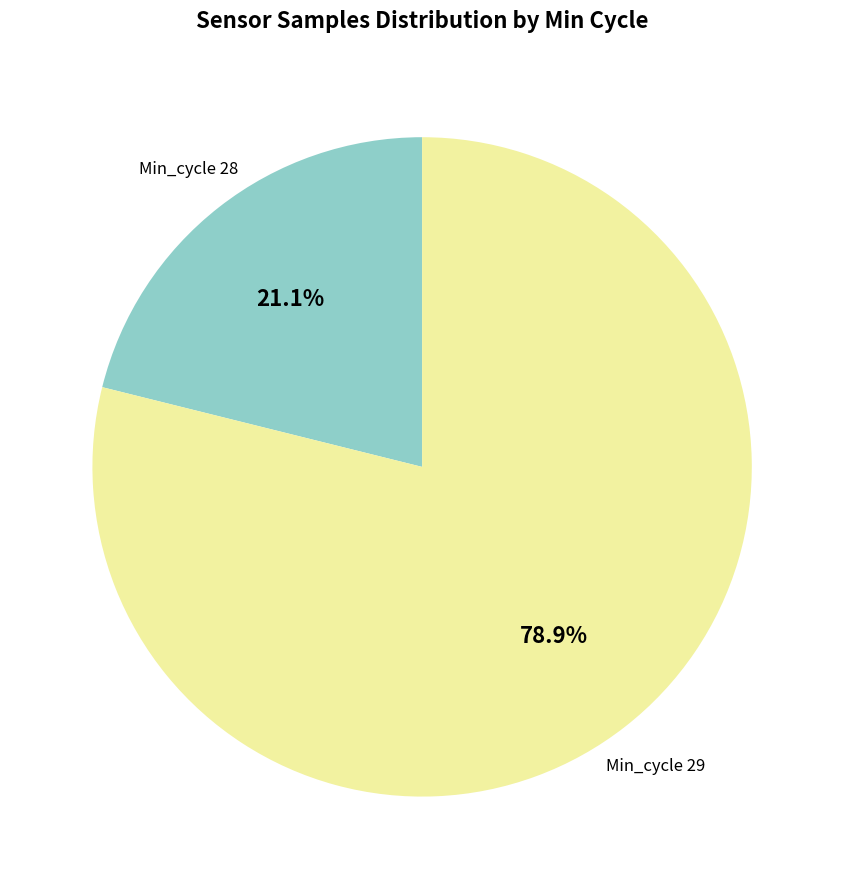

Is there any slice that represents more than half of the pie?

Yes